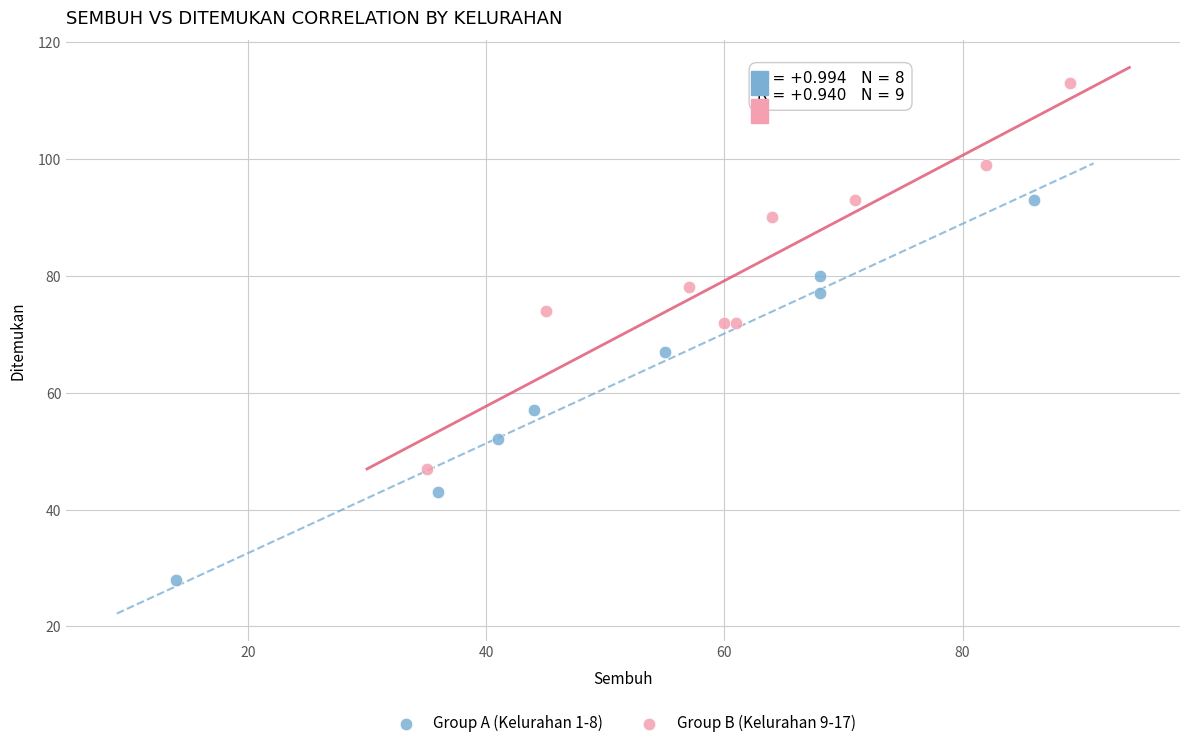

Which series reaches the minimum Y coordinate?

Group A (Kelurahan 1-8)